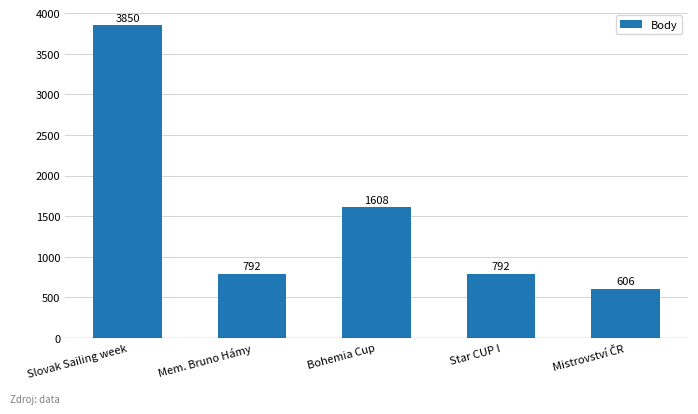

Does the chart contain any negative values?

No